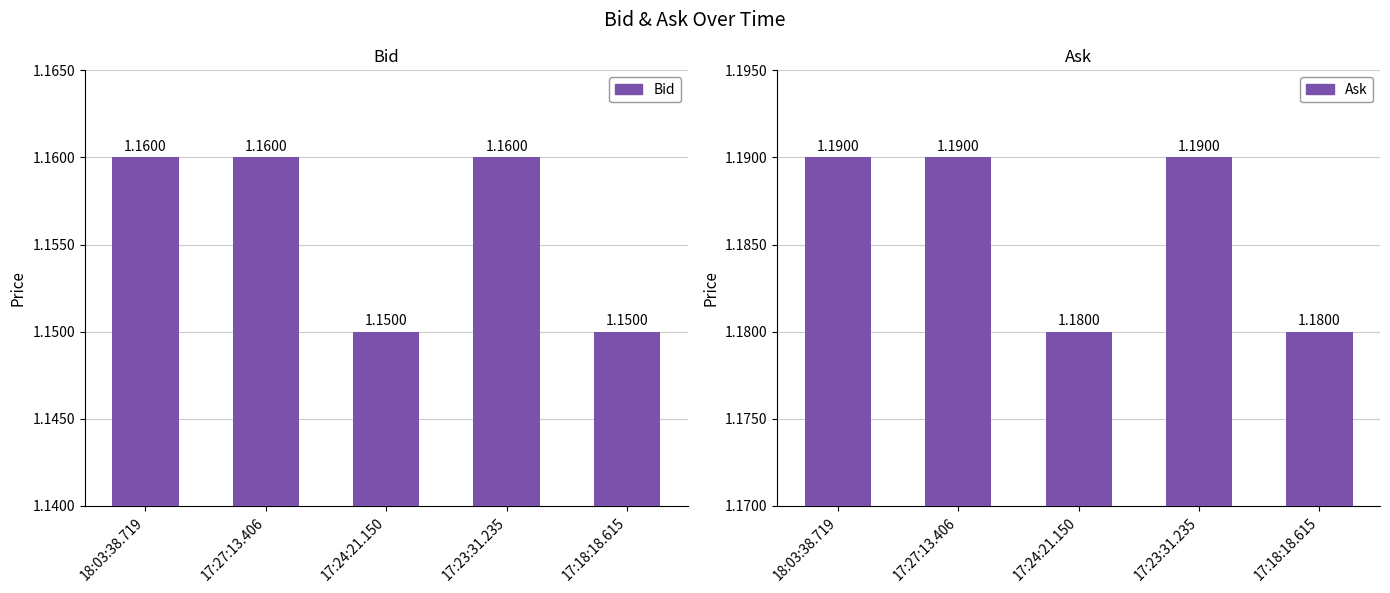

The Bid series shows 1.8 at 17:23:31.235. True or false?

False